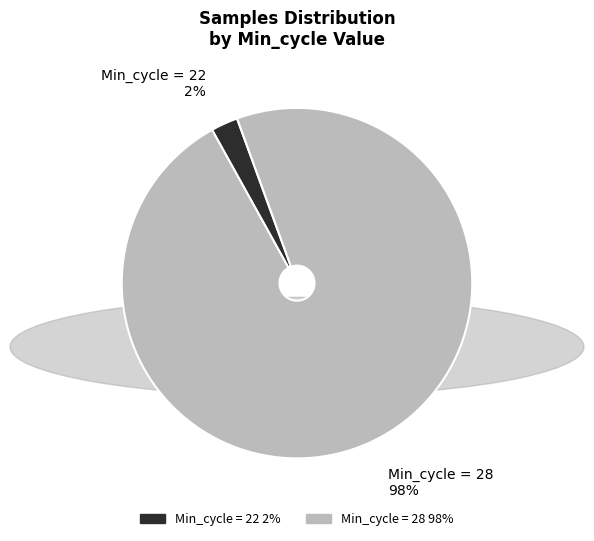

Which has a higher value, Min_cycle = 28 or Min_cycle = 22?

Min_cycle = 28